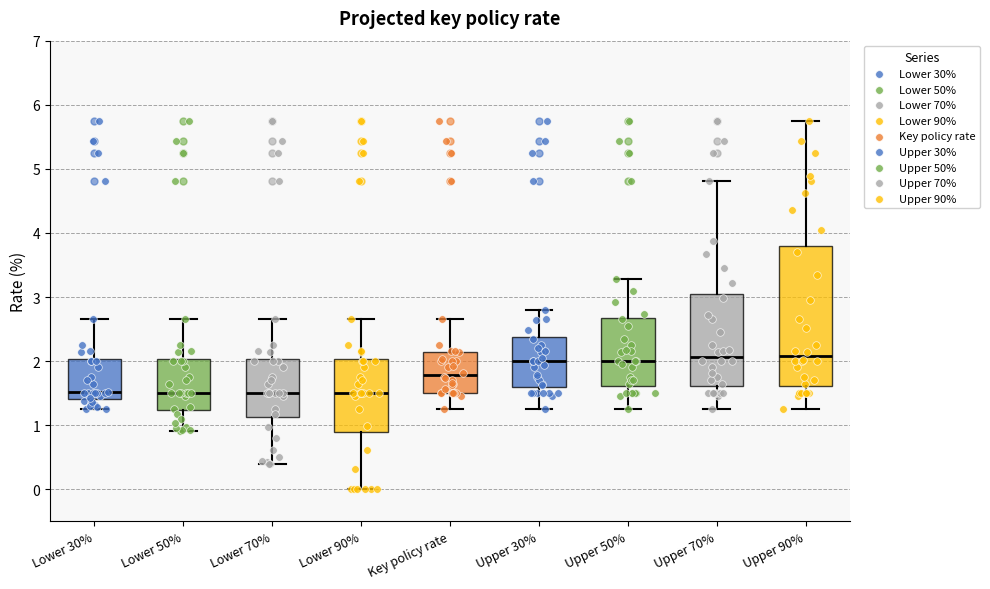

Reading left to right, read every box against the y-axis: the position of its median line, the range the box covers, and the ends of its whiskers. The values are not printed on the chart, so give them approximately, as read against the axis.

Lower 30%: median 1.5, box 1.4 to 2.0, whiskers 1.3 to 2.7
Lower 50%: median 1.5, box 1.2 to 2.0, whiskers 0.9 to 2.7
Lower 70%: median 1.5, box 1.1 to 2.0, whiskers 0.4 to 2.7
Lower 90%: median 1.5, box 0.9 to 2.0, whiskers 0.0 to 2.7
Key policy rate: median 1.8, box 1.5 to 2.1, whiskers 1.3 to 2.7
Upper 30%: median 2.0, box 1.6 to 2.4, whiskers 1.3 to 2.8
Upper 50%: median 2.0, box 1.6 to 2.7, whiskers 1.3 to 3.3
Upper 70%: median 2.1, box 1.6 to 3.0, whiskers 1.3 to 4.8
Upper 90%: median 2.1, box 1.6 to 3.8, whiskers 1.3 to 5.8